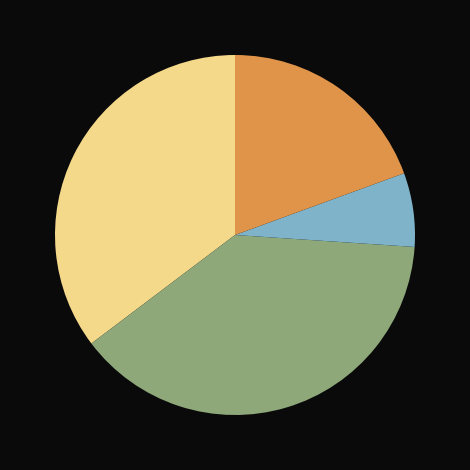

Does any single category account for the majority?

No